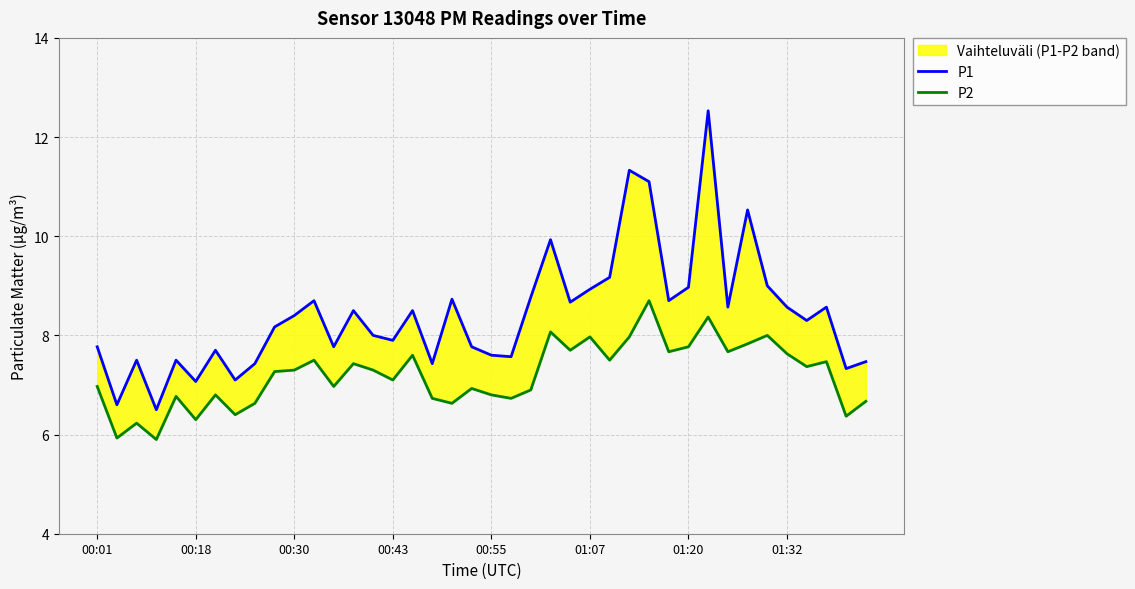

What is the label of the 40th point from the right?

00:01